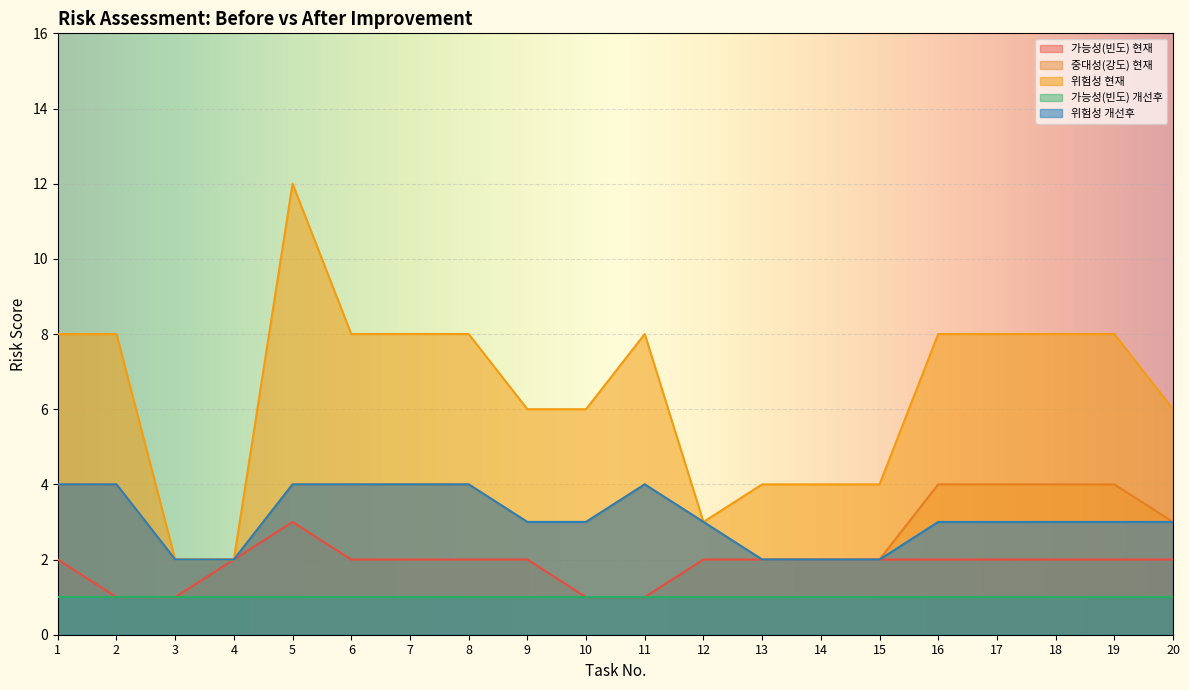

True or false: 가능성(빈도) 현재 has a value of 2 at 8.

True